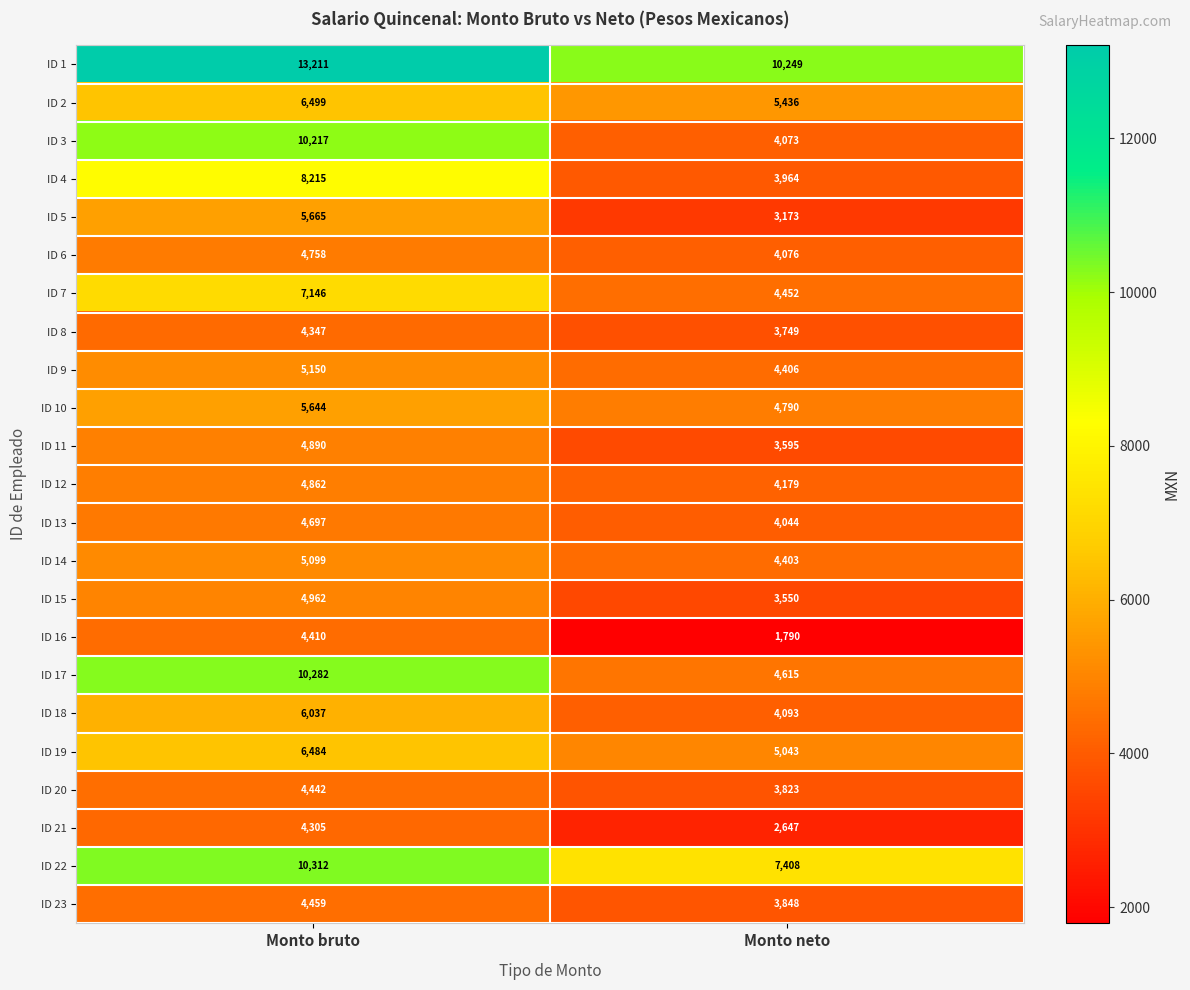

Which series has the largest total across all categories?

ID 1